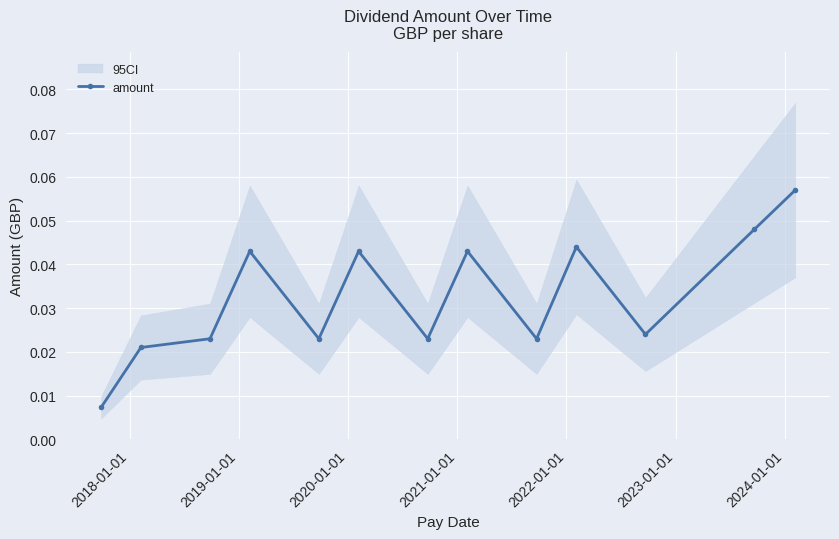

Does the chart display data point markers on the line(s)?

Yes